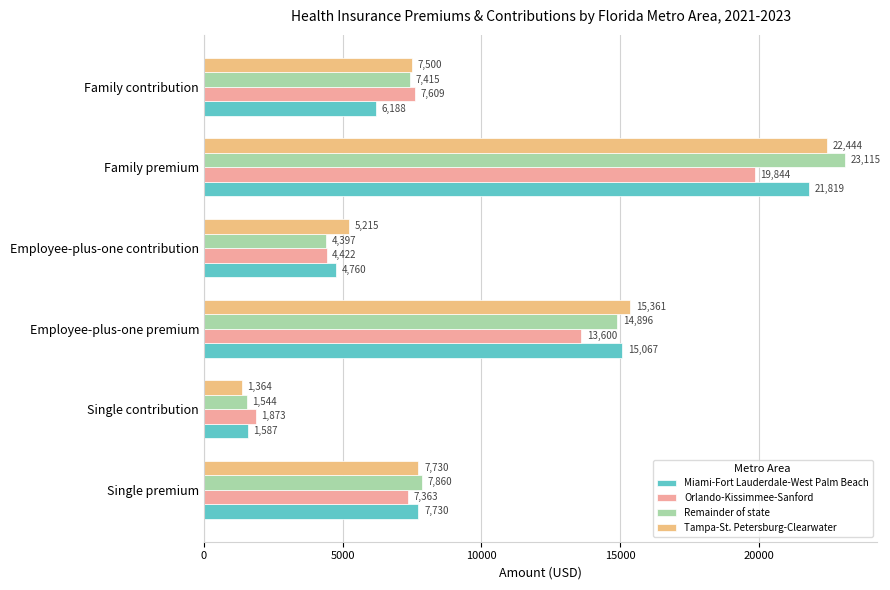

What is the total value across all series at Family contribution?

28712